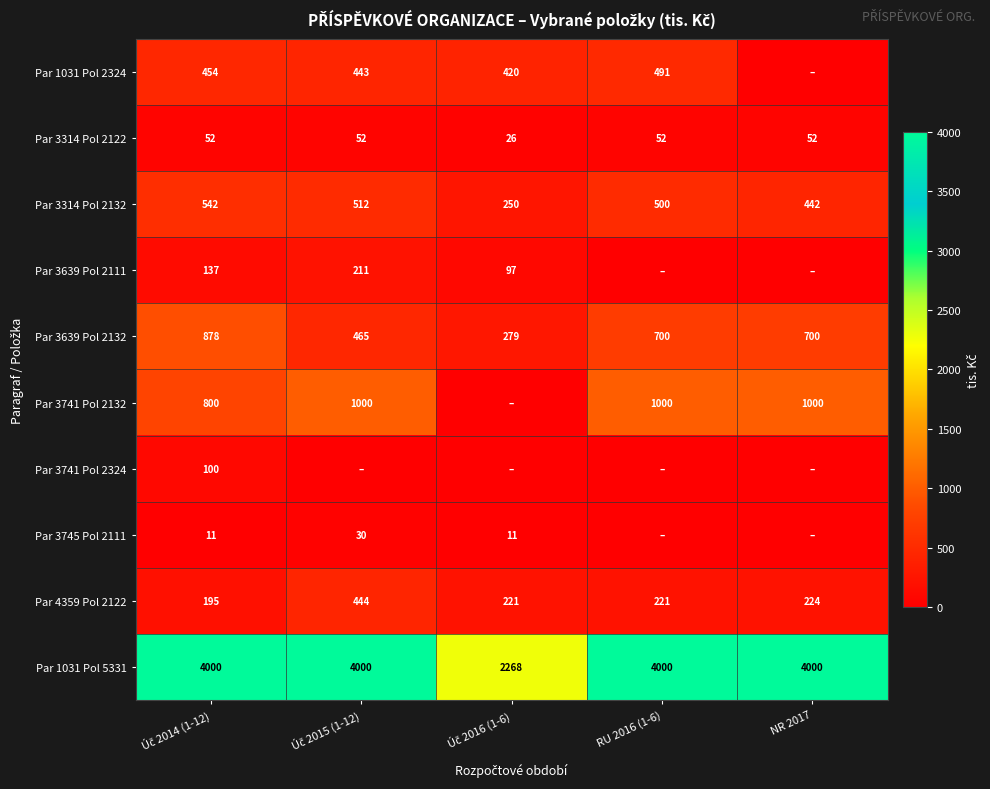

How many data points in Par 4359 Pol 2122 are less than 221?

1